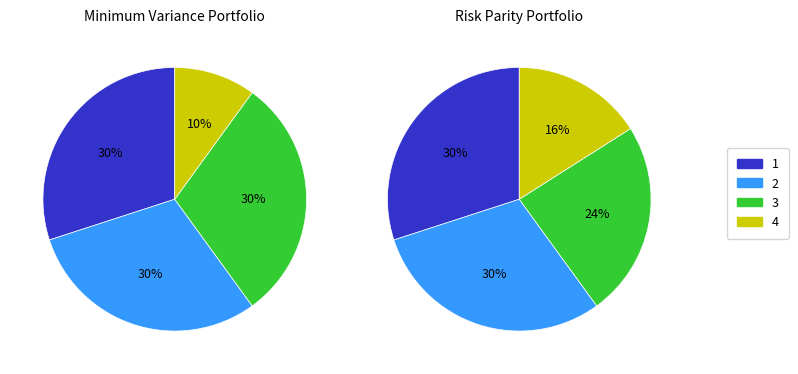

What portion of the pie excludes 3?

70.0%